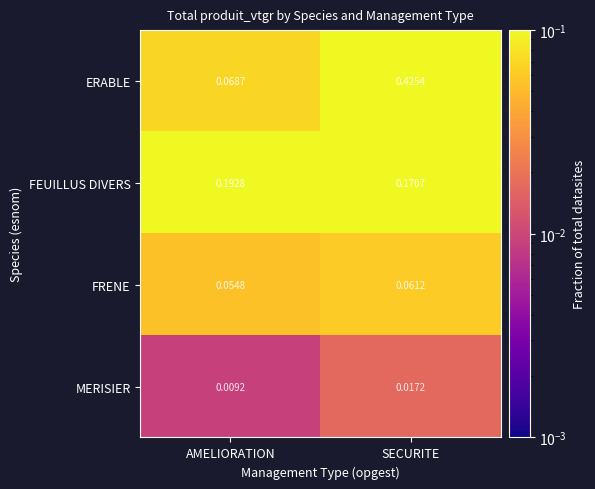

Which series changed the most between AMELIORATION and SECURITE?

ERABLE